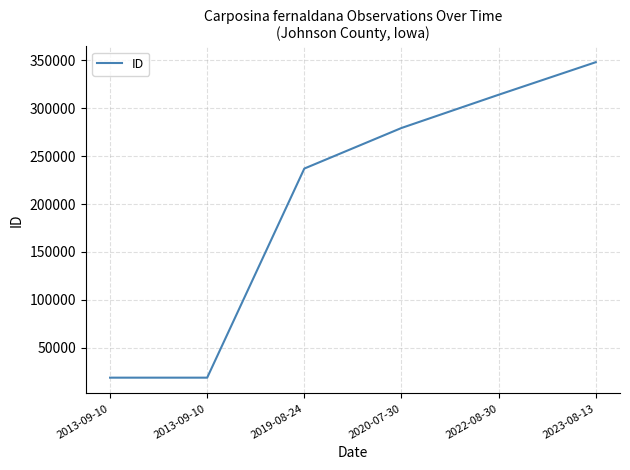

Count the number of data series in this chart.

1